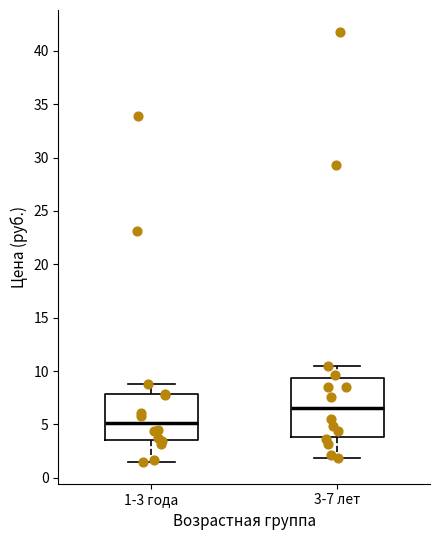

Which box's median line is the highest?

3-7 лет